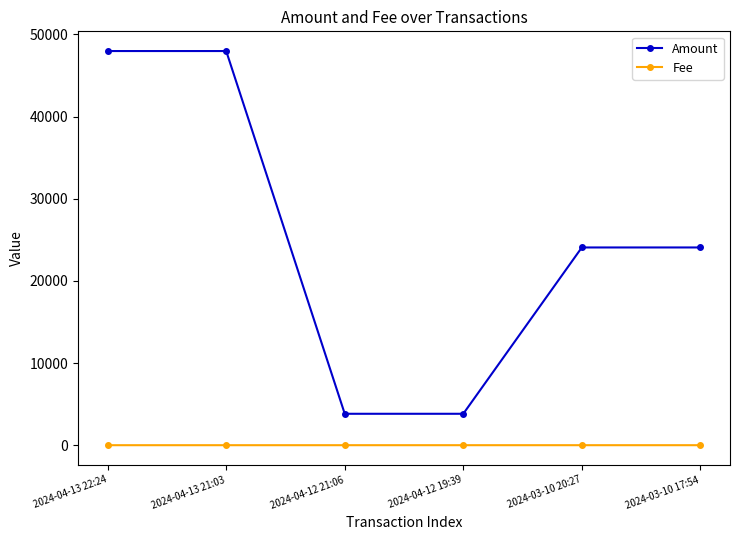

What is the highest value of the Amount series?

47976.2